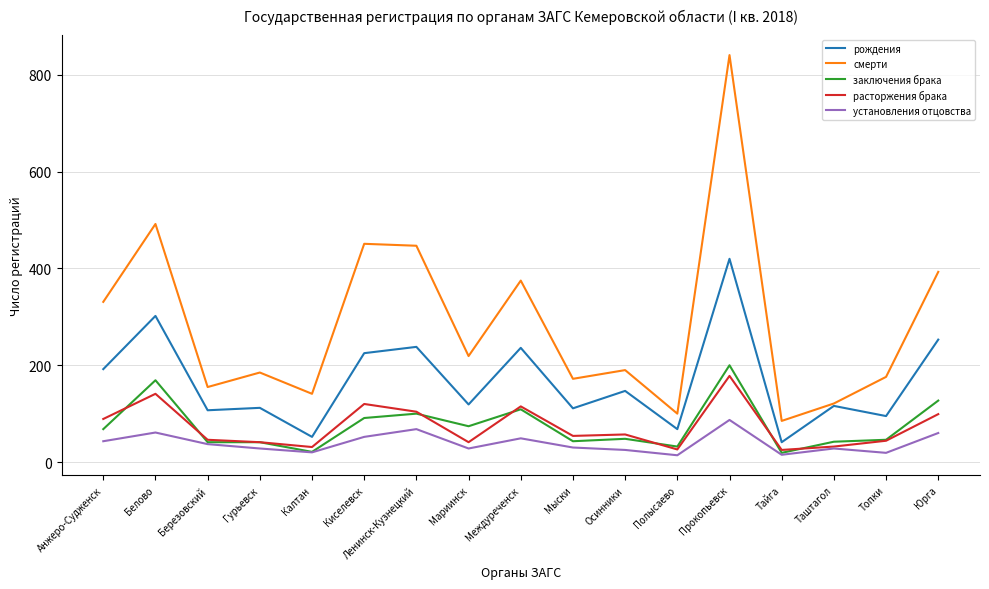

Which series has the widest spread of values?

смерти